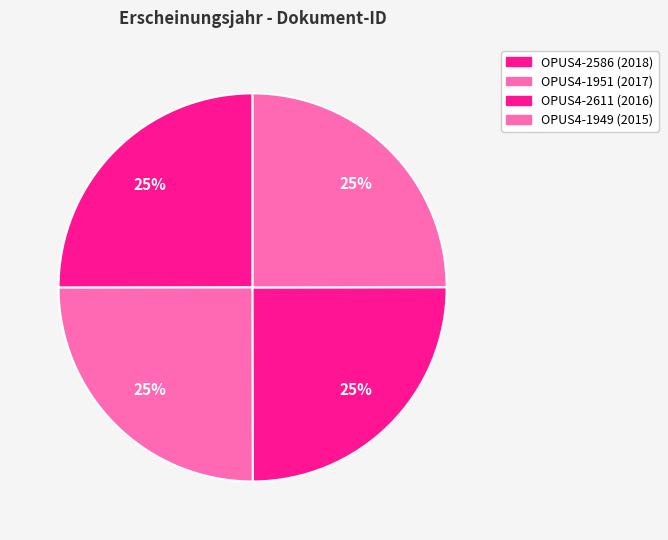

How many slices are in this pie chart?

4